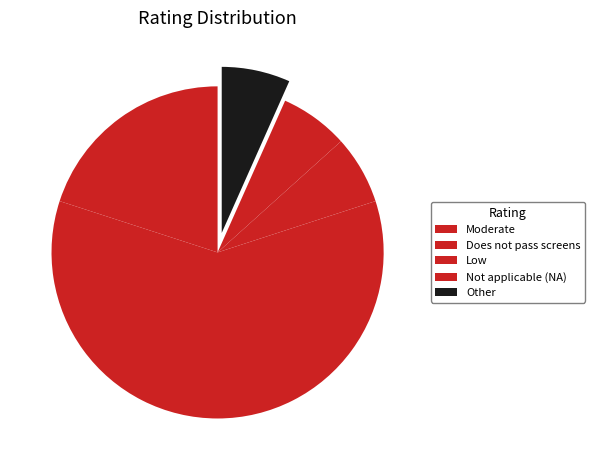

To the nearest percent, what portion does Low represent?

7%